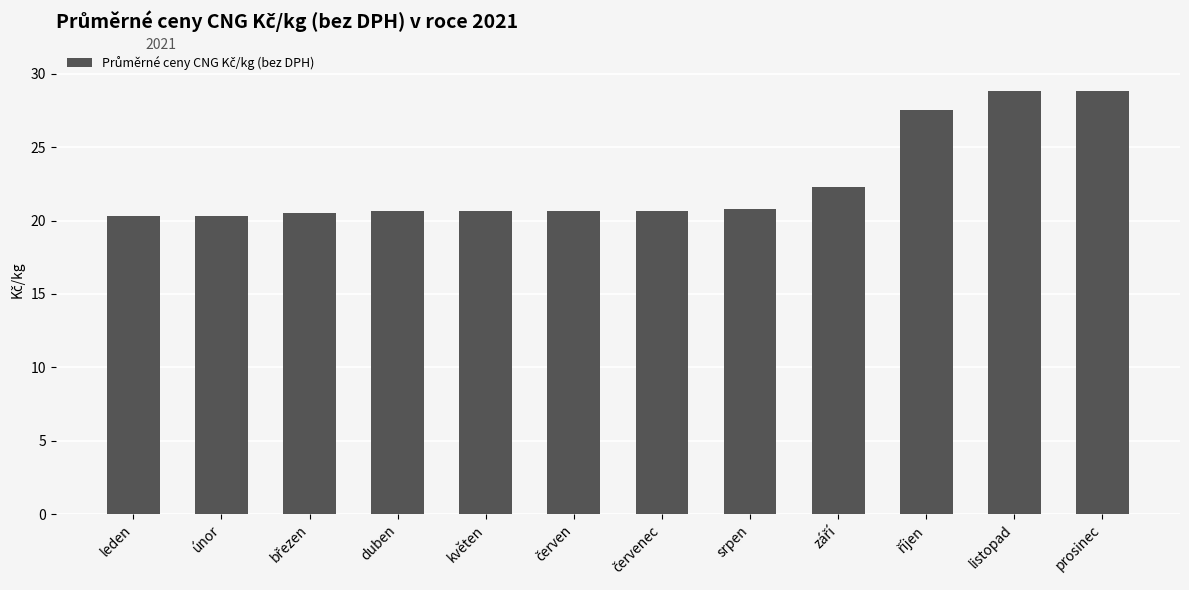

What is the smallest value displayed?

20.3